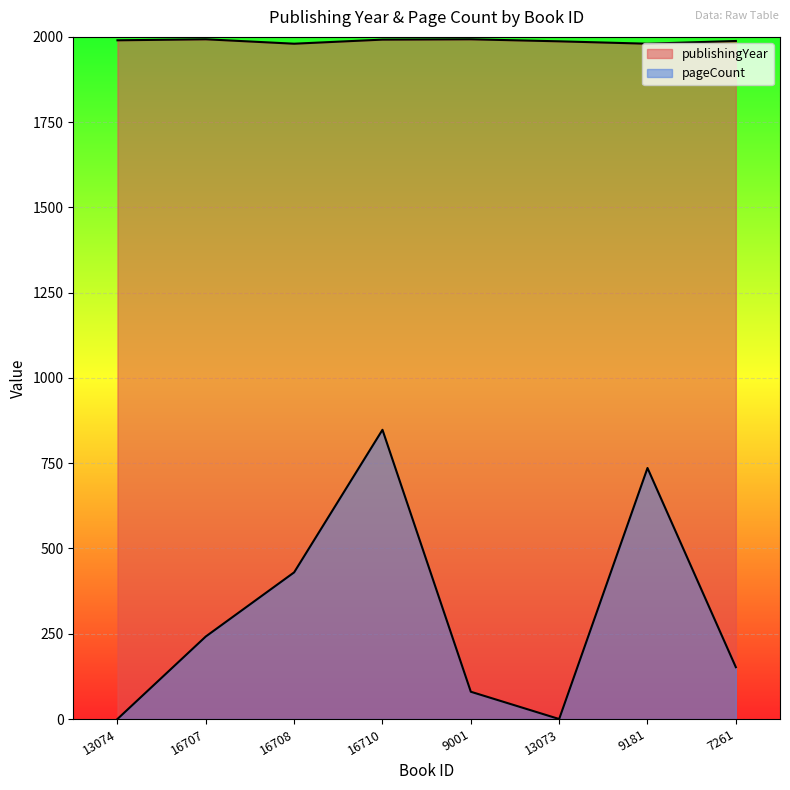

True or false: pageCount and publishingYear intersect in this chart.

False